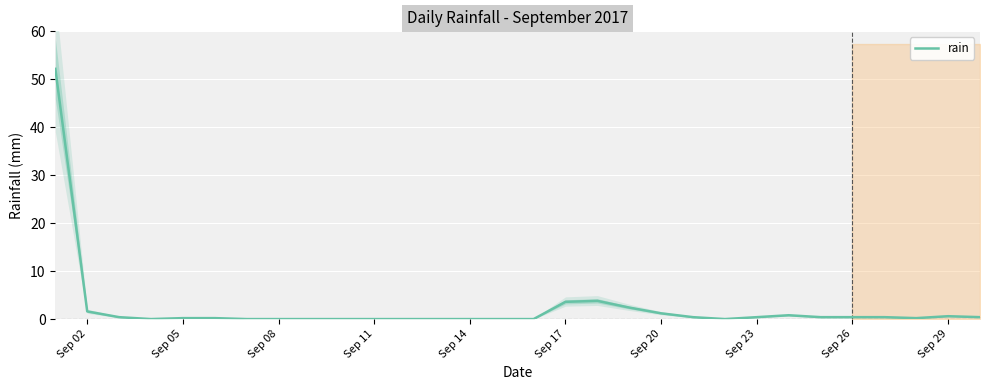

The rain series shows 0.0 at Sep 08. True or false?

True